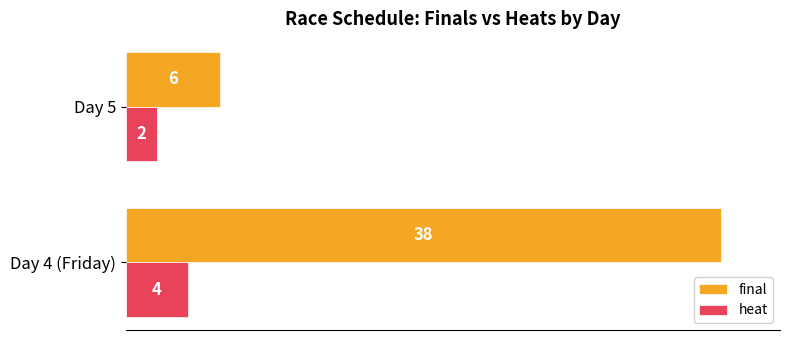

What is the total value across all series at Day 5?

8